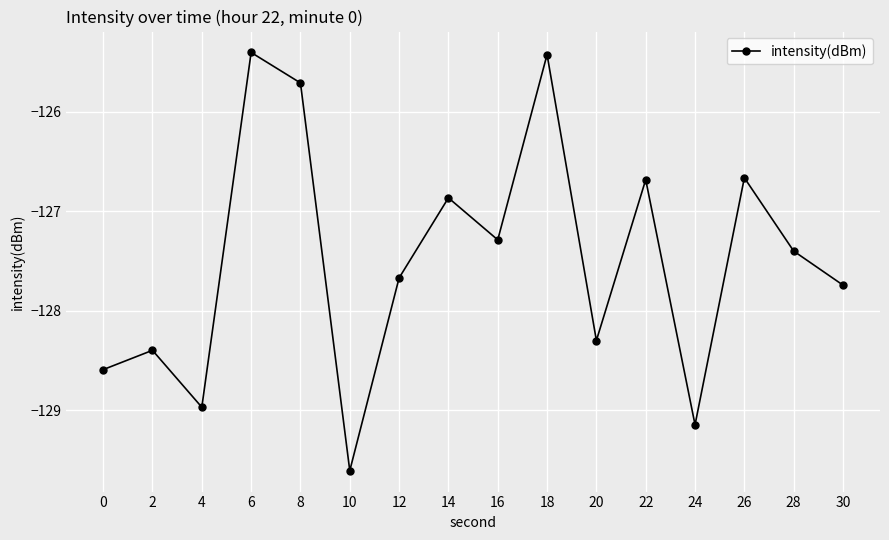

True or false: the data has more than 2 interior local peaks.

True